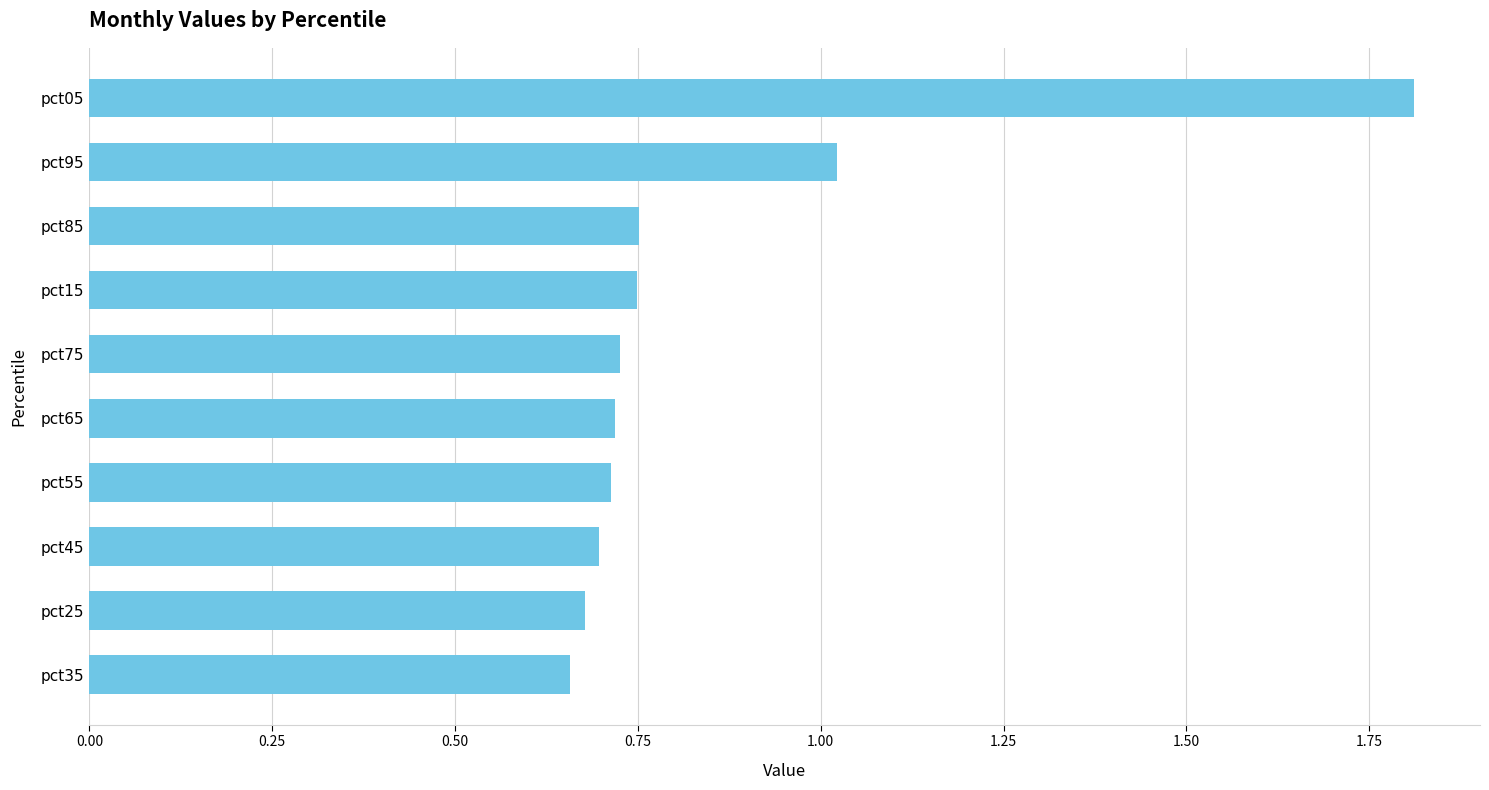

What is the label of the 8th bar from the top?

pct45